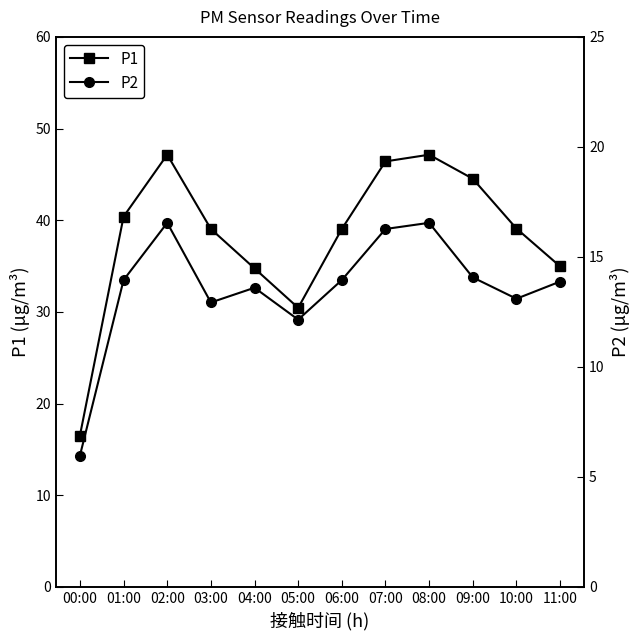

Rank the series by their average value, from highest to lowest.

P1, P2